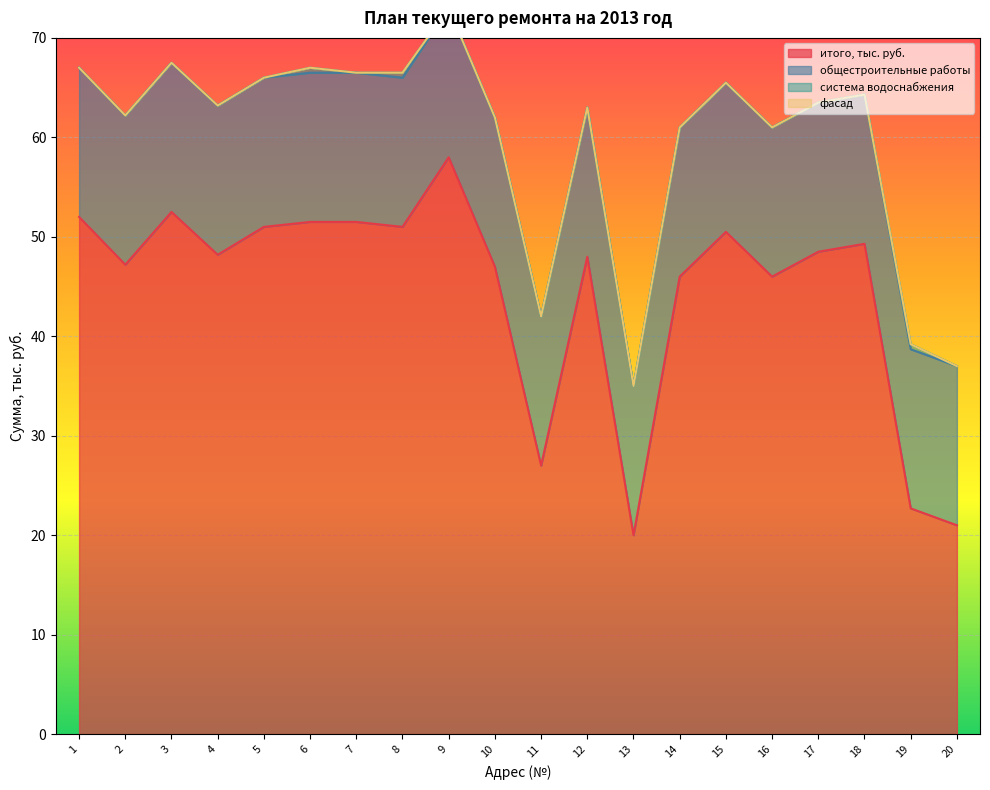

At which label is система водоснабжения closest to 0?

1